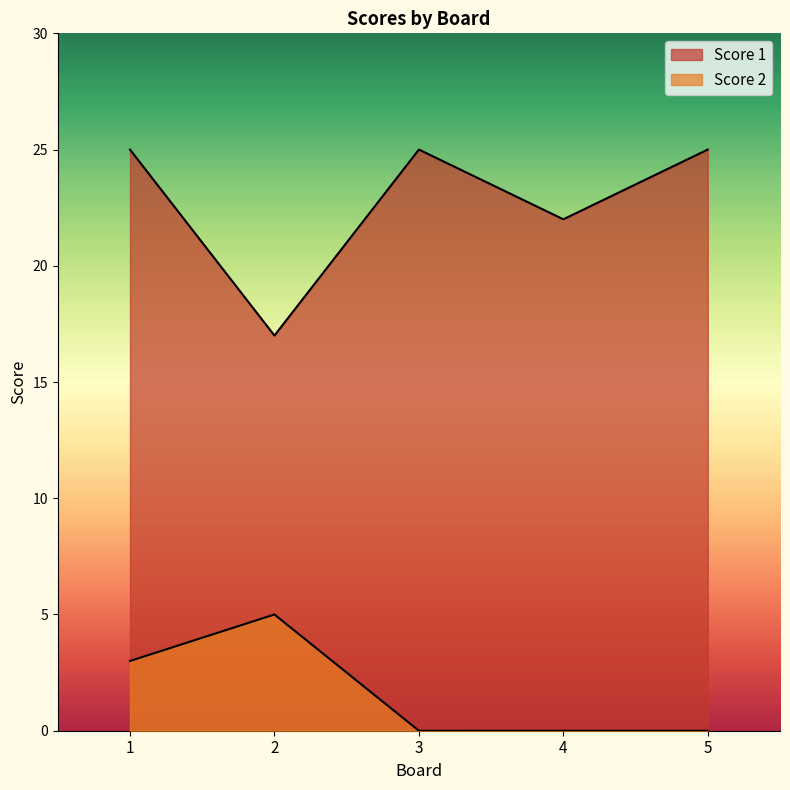

Which category has the lowest value across all series?

3